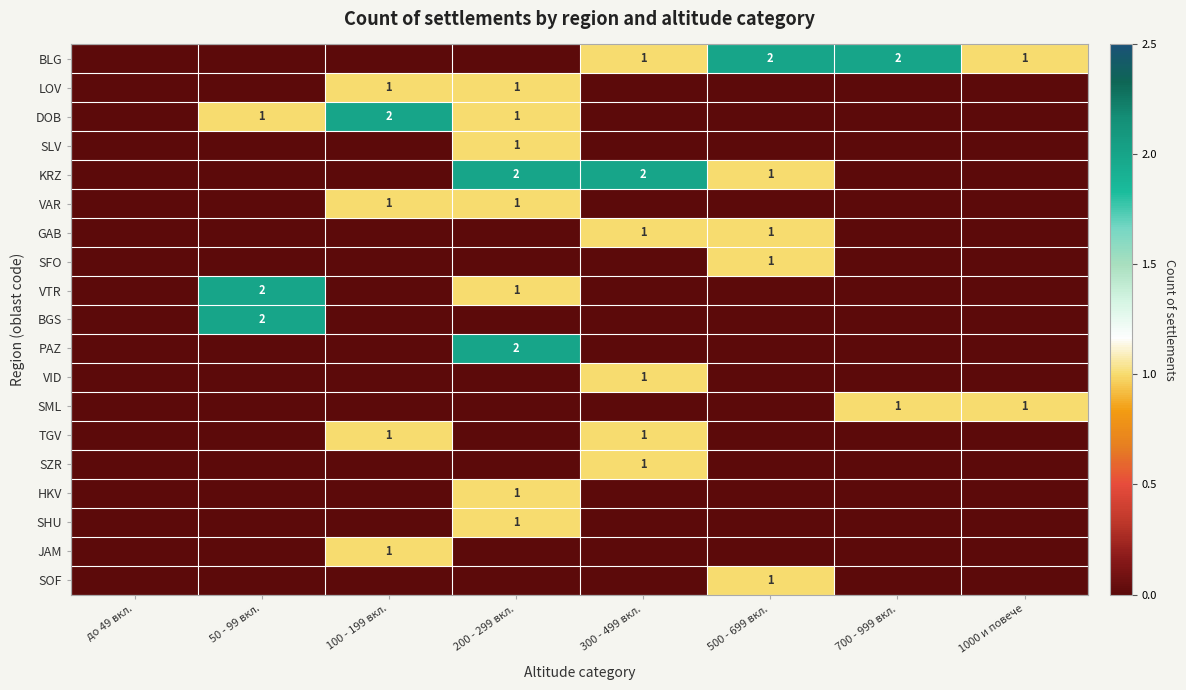

At 300 - 499 вкл., list the series in order from smallest to largest.

LOV, DOB, SLV, VAR, SFO, VTR, BGS, PAZ, SML, HKV, SHU, JAM, SOF, BLG, GAB, VID, TGV, SZR, KRZ